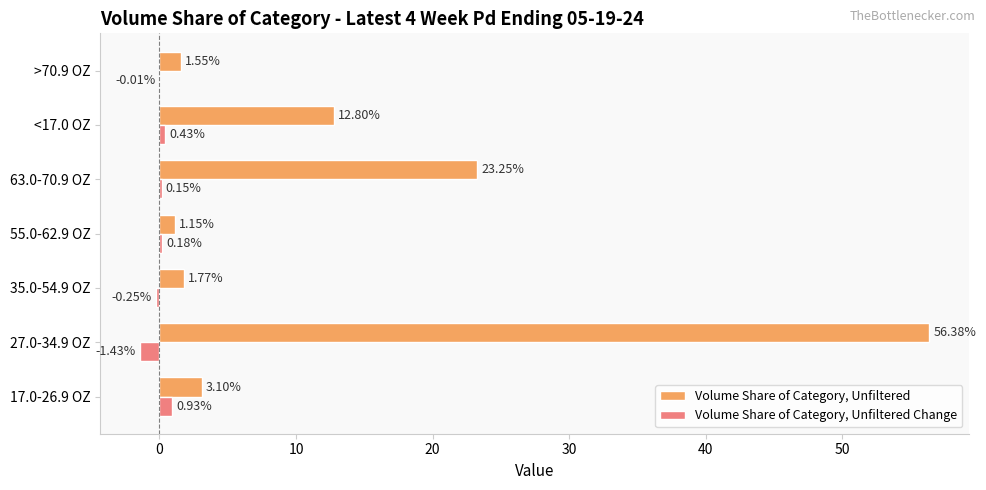

What is the average value of the Volume Share of Category, Unfiltered series?

14.3